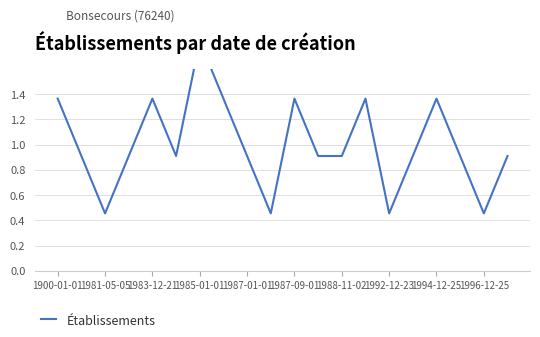

What is the value of the 5th point from the left?

1.4